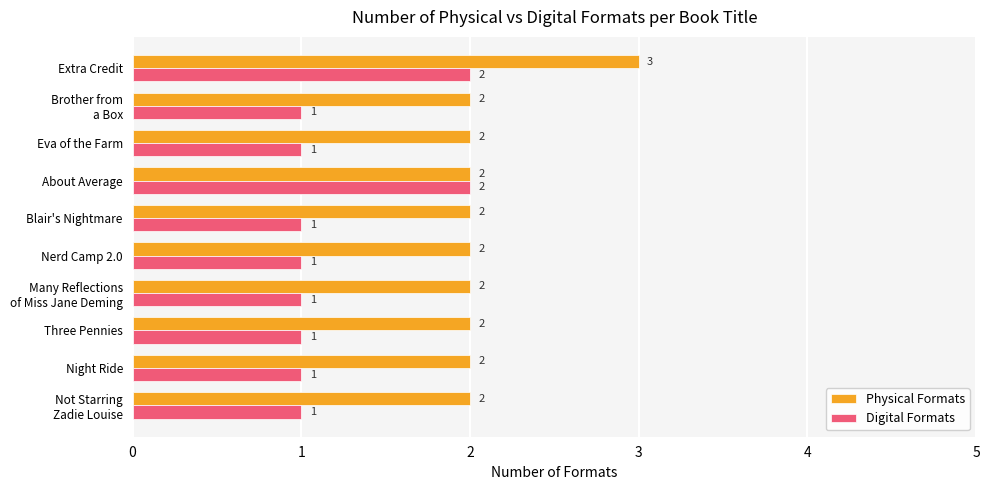

The Physical Formats series shows 0 at Eva of the Farm. True or false?

False